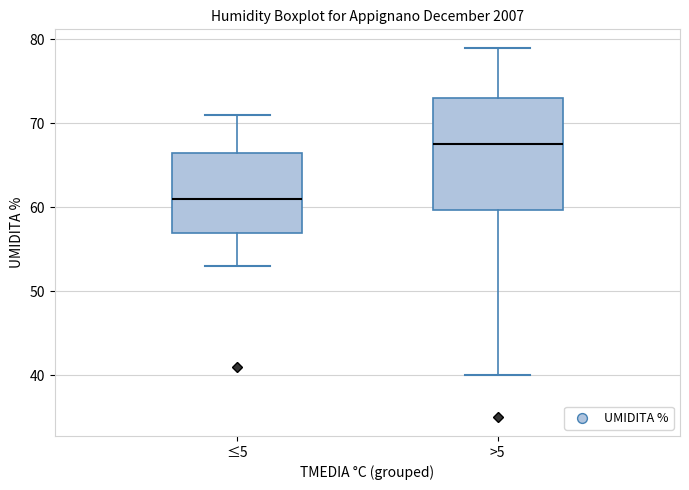

Reading left to right, read every box against the y-axis: the position of its median line, the range the box covers, and the ends of its whiskers. The values are not printed on the chart, so give them approximately, as read against the axis.

≤5: median 61, box 57 to 67, whiskers 53 to 71
>5: median 68, box 60 to 73, whiskers 40 to 79